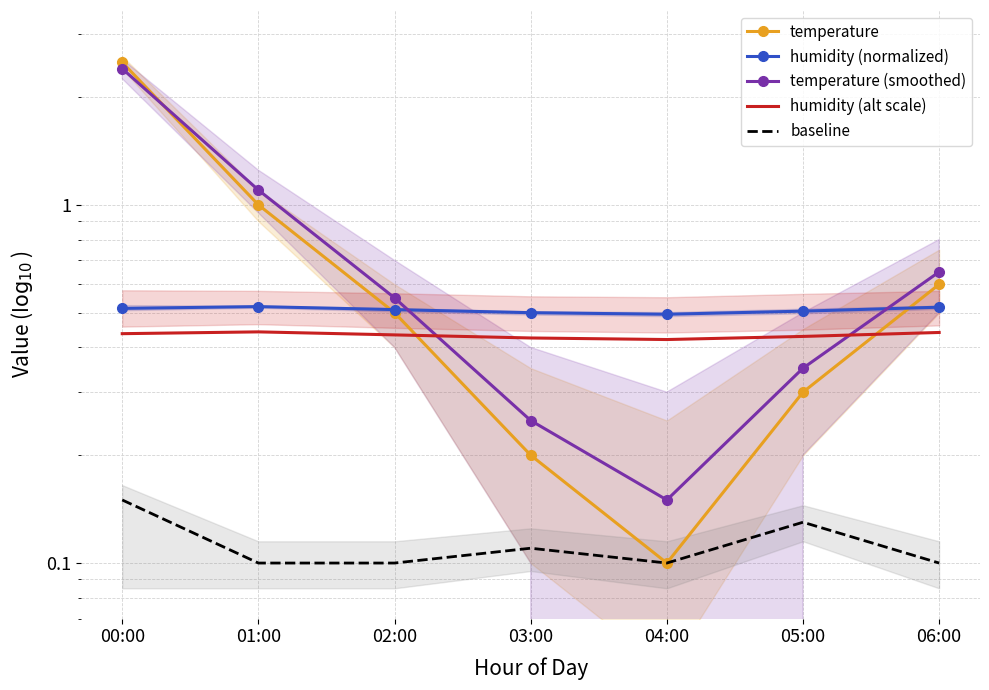

At 00:00, list the series in order from largest to smallest.

temperature, temperature (smoothed), humidity (normalized), humidity (alt scale), baseline